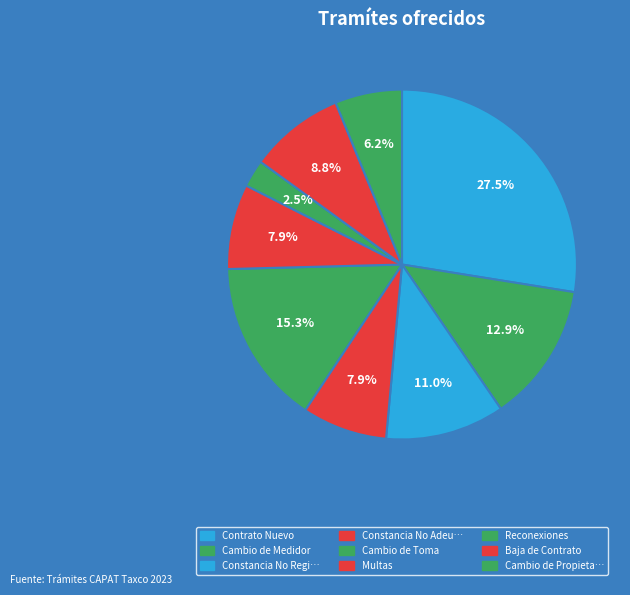

How many slices are in this pie chart?

9